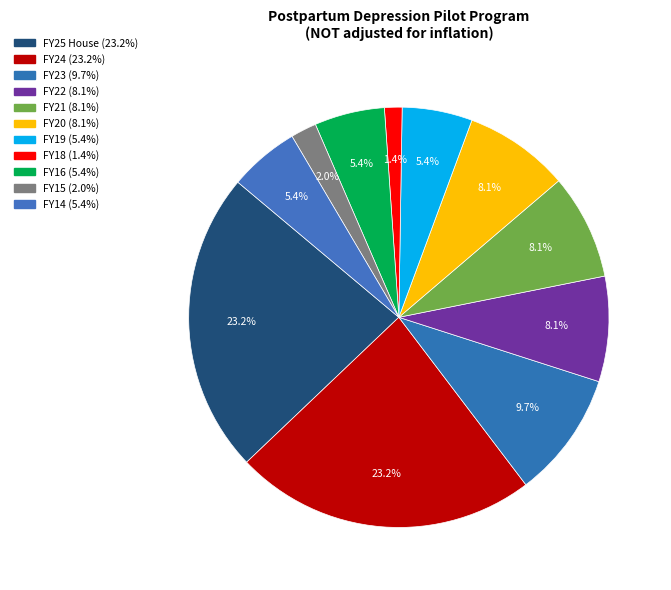

What is the total percentage of FY19 and FY16?

10.8%